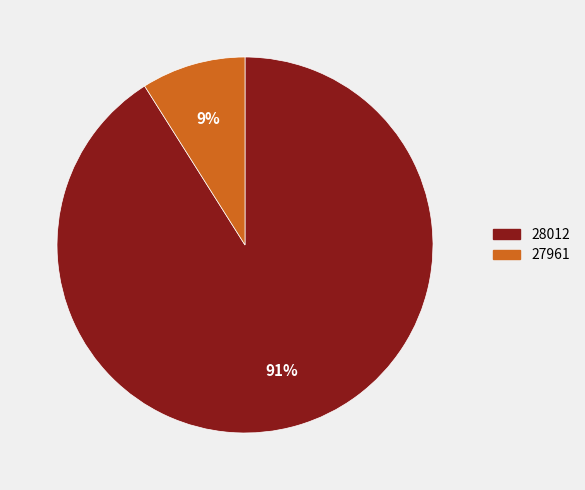

To the nearest percent, what portion does 27961 represent?

9%